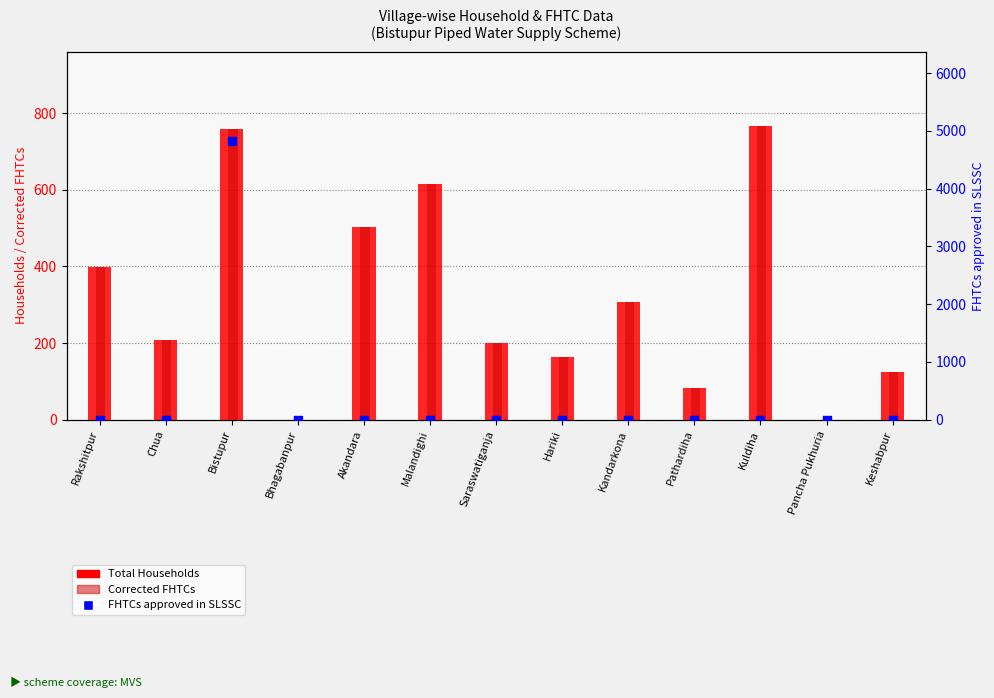

Which series has the widest spread of Y values?

FHTCs approved in SLSSC